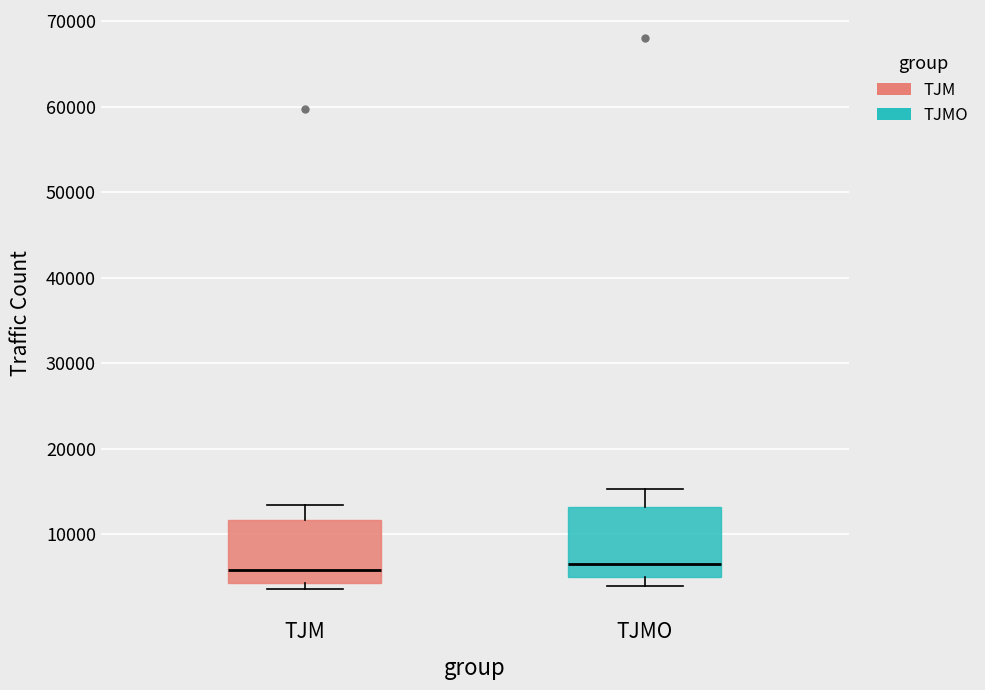

Reading left to right, transcribe this box plot: for each box, give where its median line is, the range the box spans, and where its two whiskers end, as read against the y-axis. The values are not printed on the chart, so give them approximately, as read against the axis.

TJM: median 6000, box 4000 to 12000, whiskers 4000 (just below the box's lower edge) to 13000
TJMO: median 7000, box 5000 to 13000, whiskers 4000 to 15000